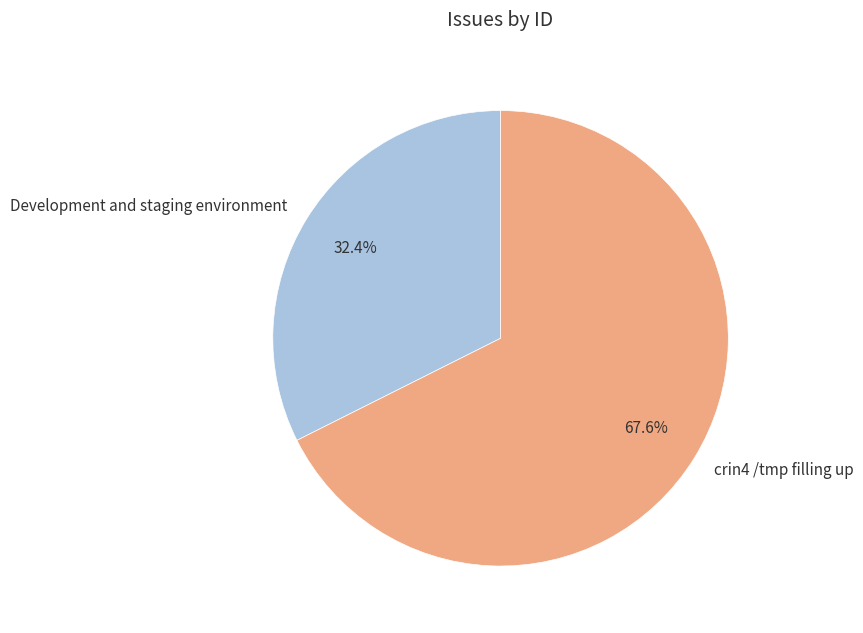

Is the sum of Development and staging environment and crin4 /tmp filling up greater than half?

Yes